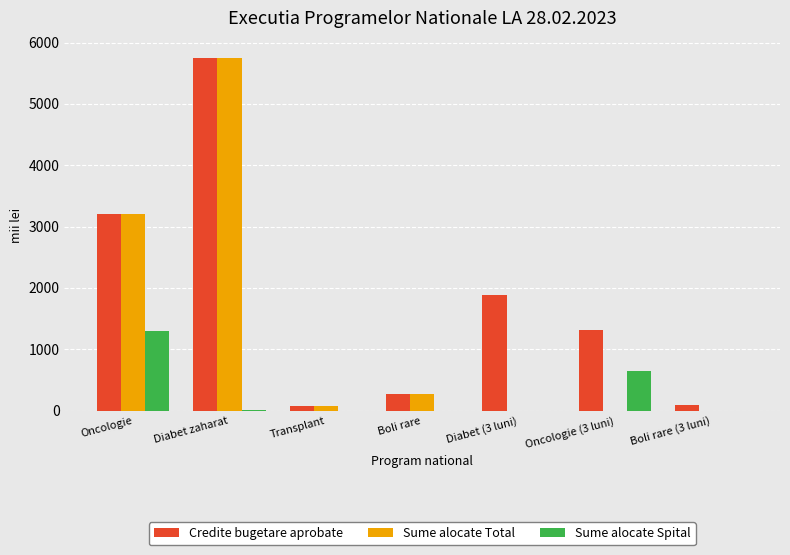

True or false: Sume alocate Total has a value of -3899.1 at Diabet (3 luni).

False